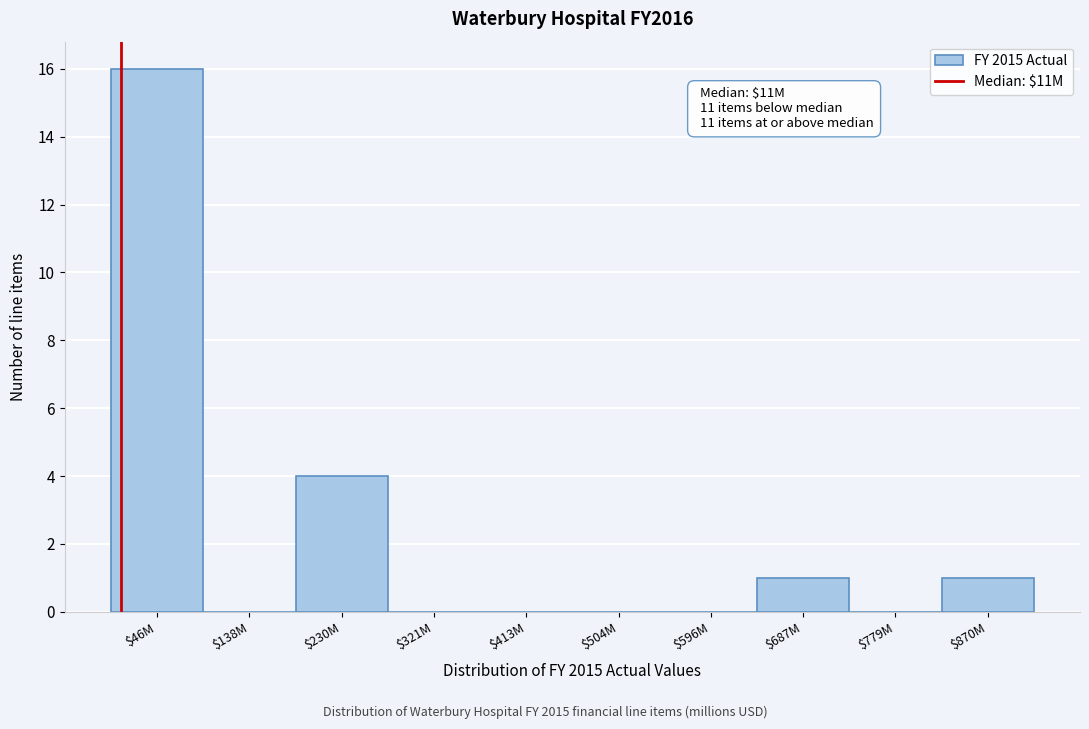

What is the greatest value displayed?

16